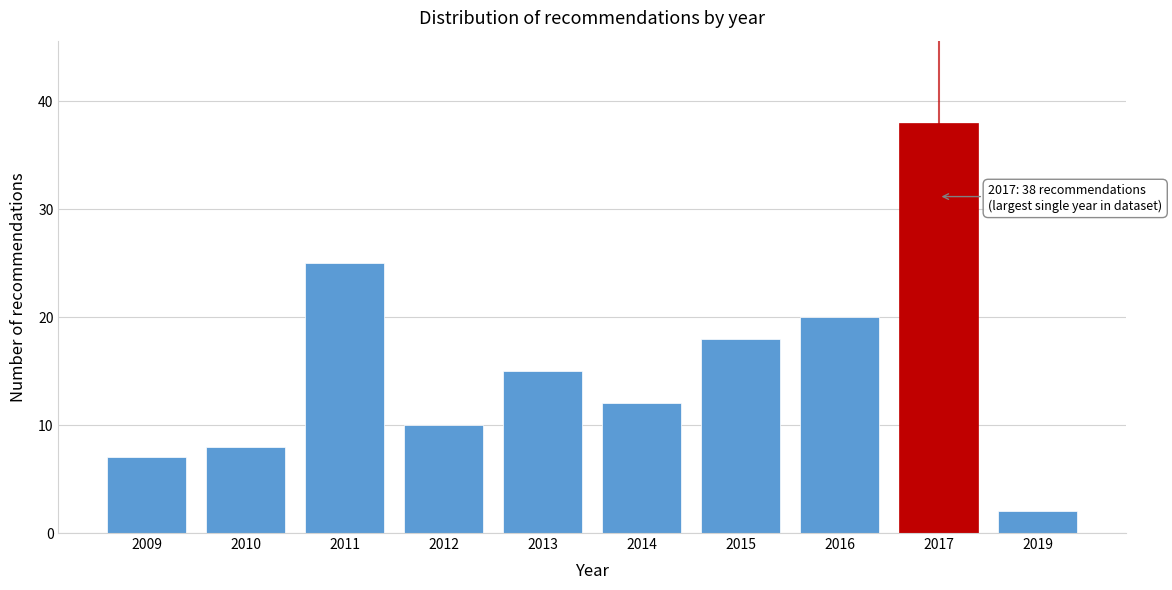

Reading left to right, extract all data points from this chart.

2009=7	2010=8	2011=25	2012=10	2013=15	2014=12	2015=18	2016=20	2017=38	2019=2